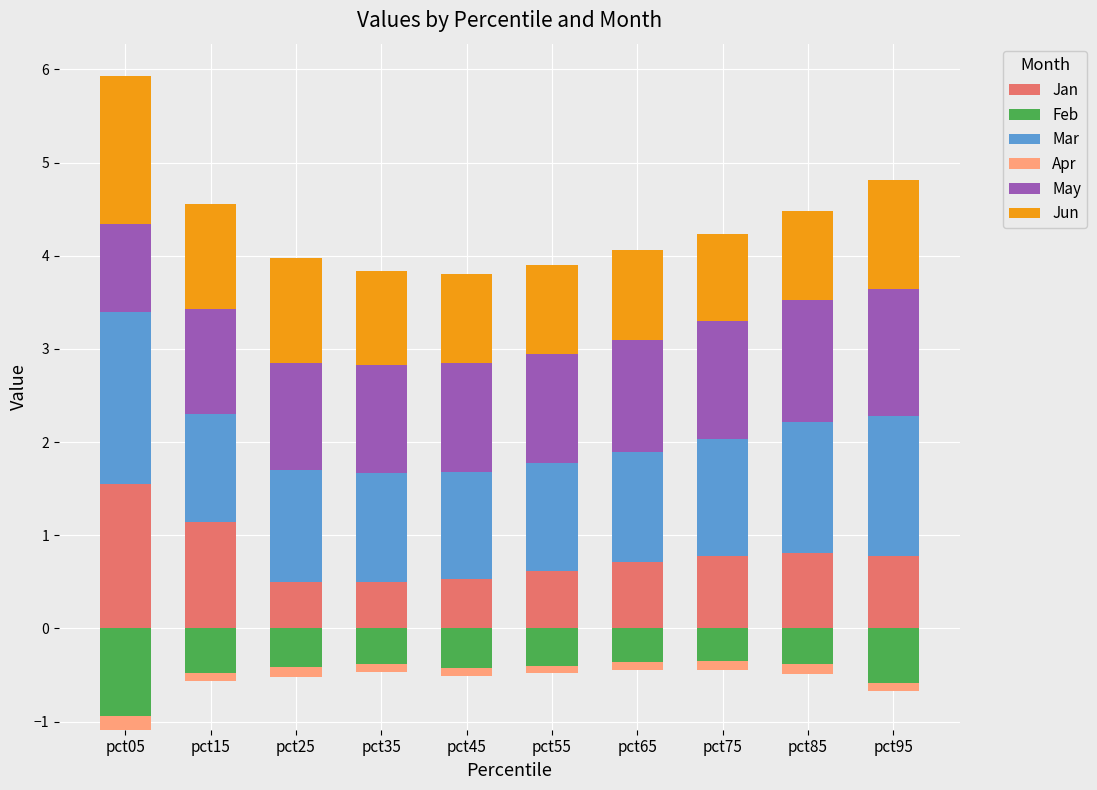

Which series has the largest total across all categories?

Mar